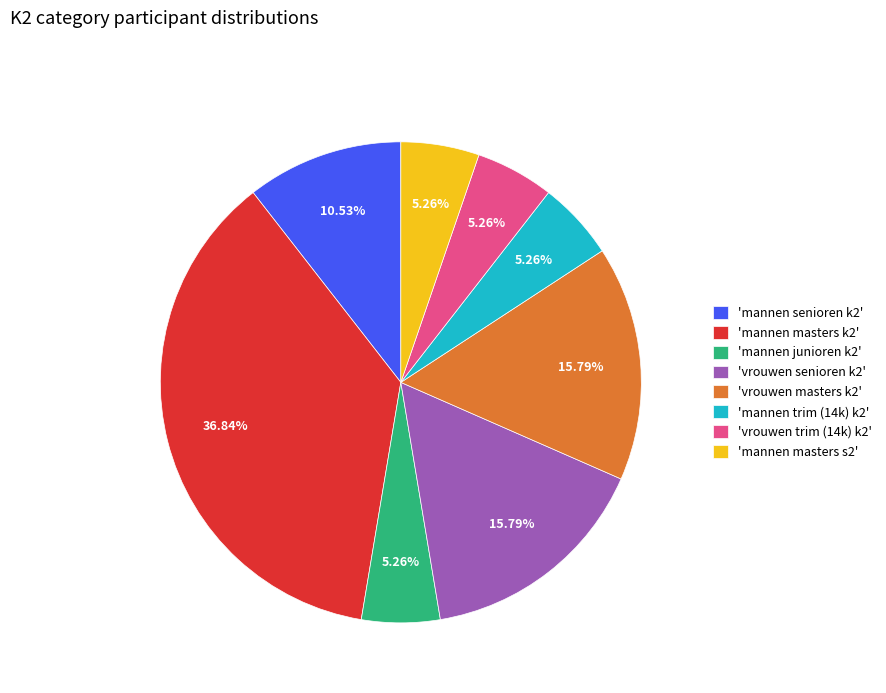

Which slice is the largest?

'mannen masters k2'